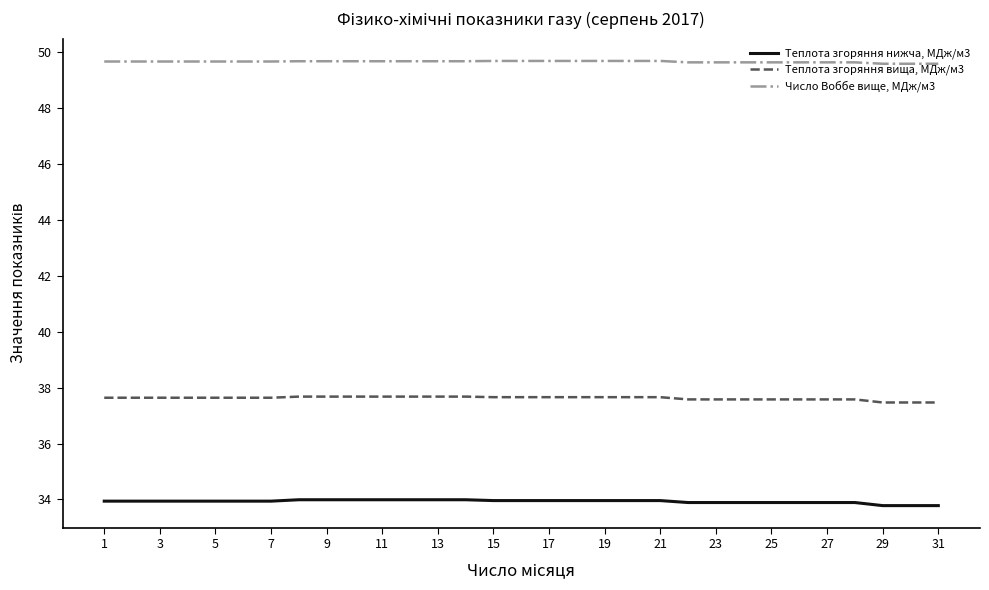

Rank the series by their maximum value, from highest to lowest.

Число Воббе вище, МДж/м3, Теплота згоряння вища, МДж/м3, Теплота згоряння нижча, МДж/м3